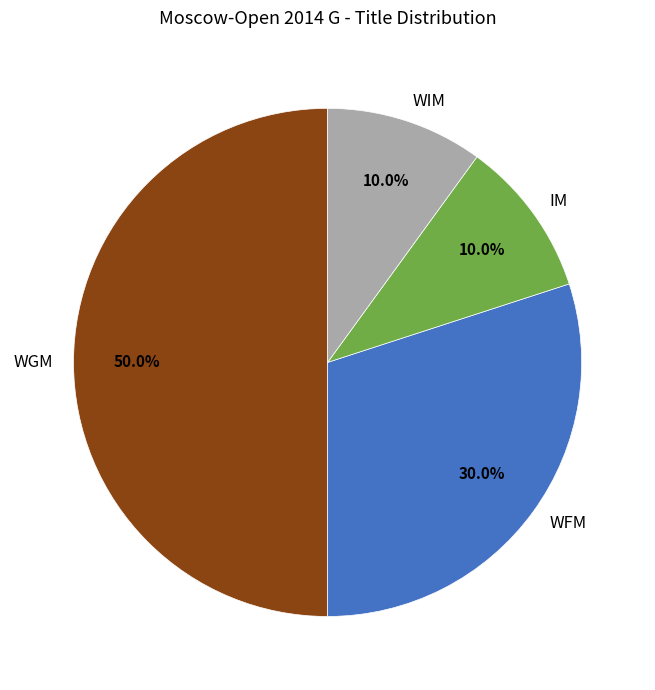

What percentage is the WIM slice, to the nearest percent?

10%